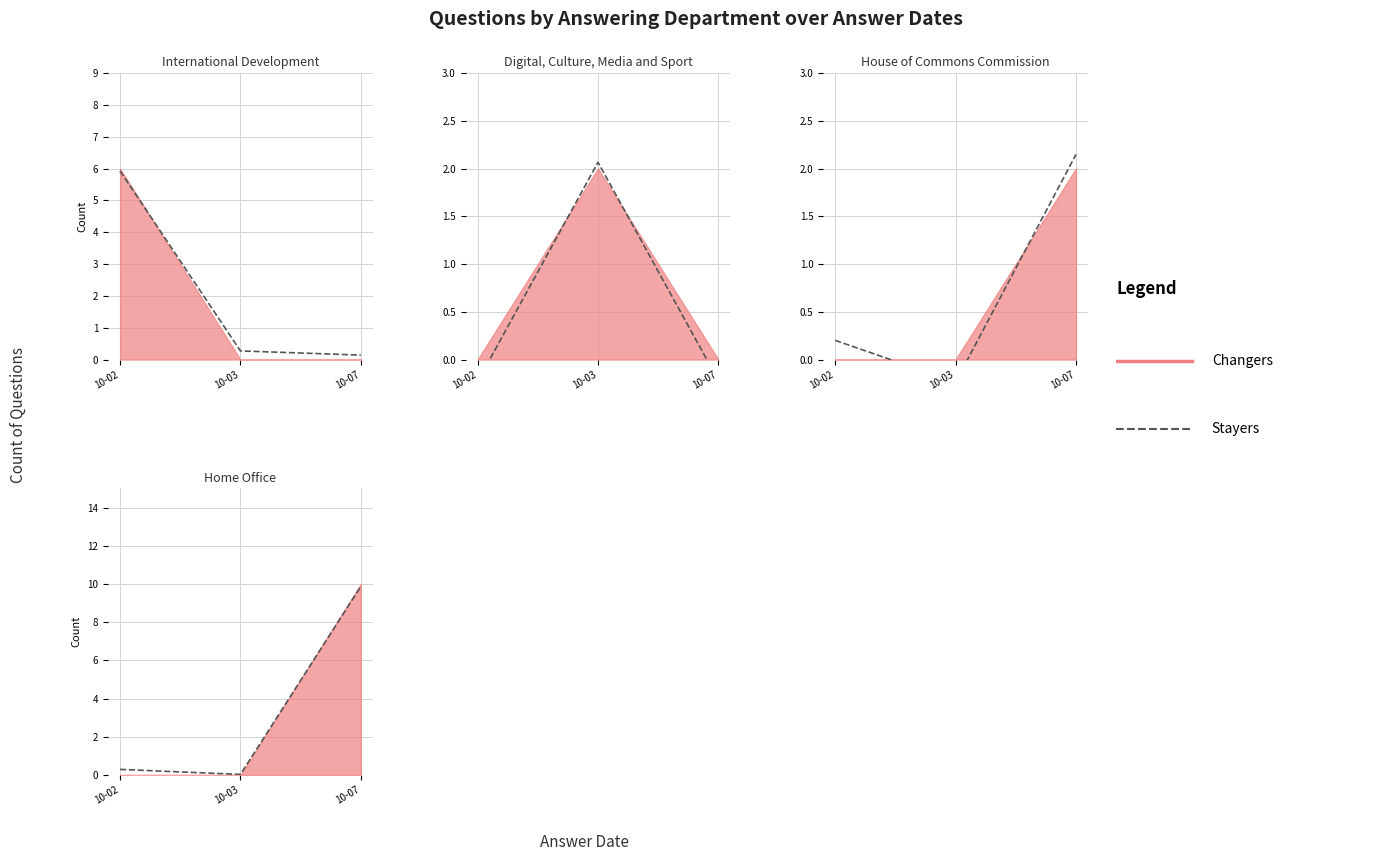

Which series has the largest total across all categories?

Home Office (stayers)